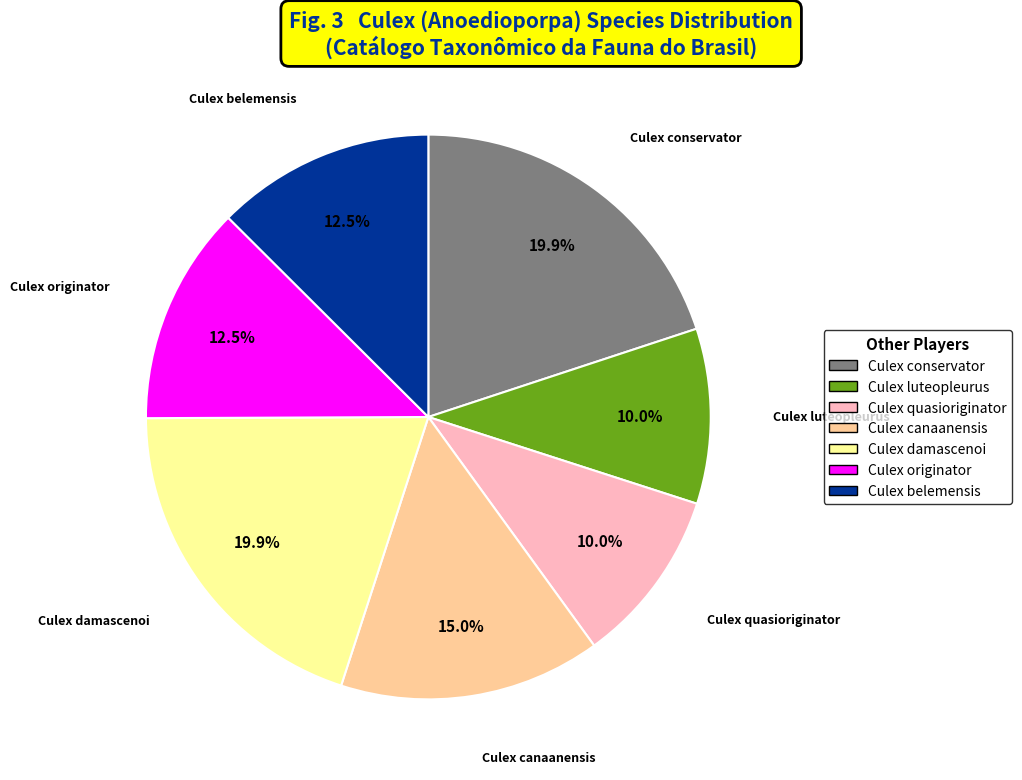

Between Culex luteopleurus and Culex conservator, which is larger?

Culex conservator